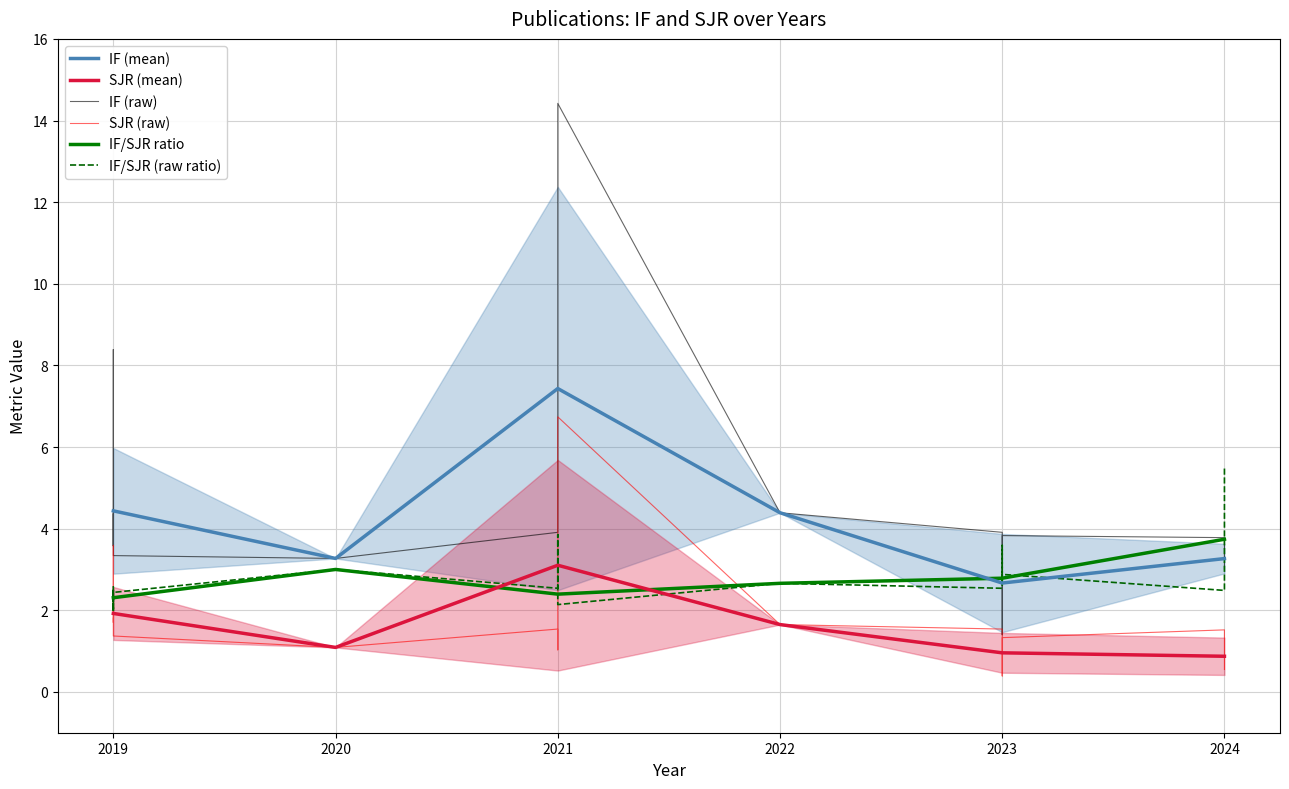

True or false: IF and SJR intersect in this chart.

False